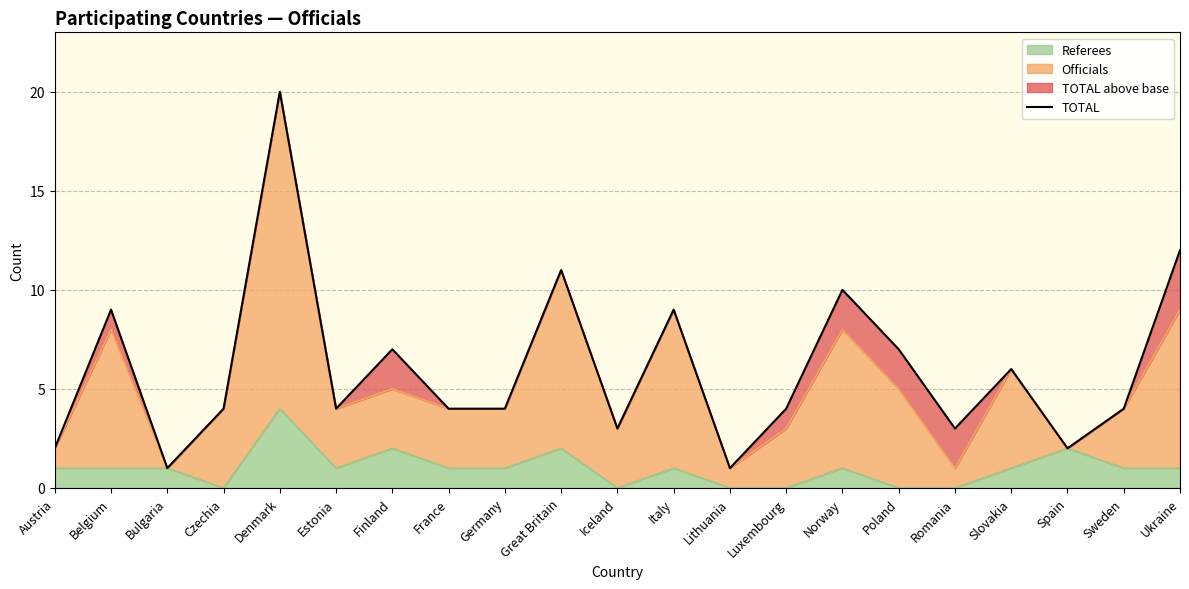

List the labels in order of value, smallest first.

Bulgaria, Lithuania, Austria, Spain, Iceland, Romania, Czechia, Estonia, France, Germany, Luxembourg, Sweden, Slovakia, Finland, Poland, Belgium, Italy, Norway, Great Britain, Ukraine, Denmark